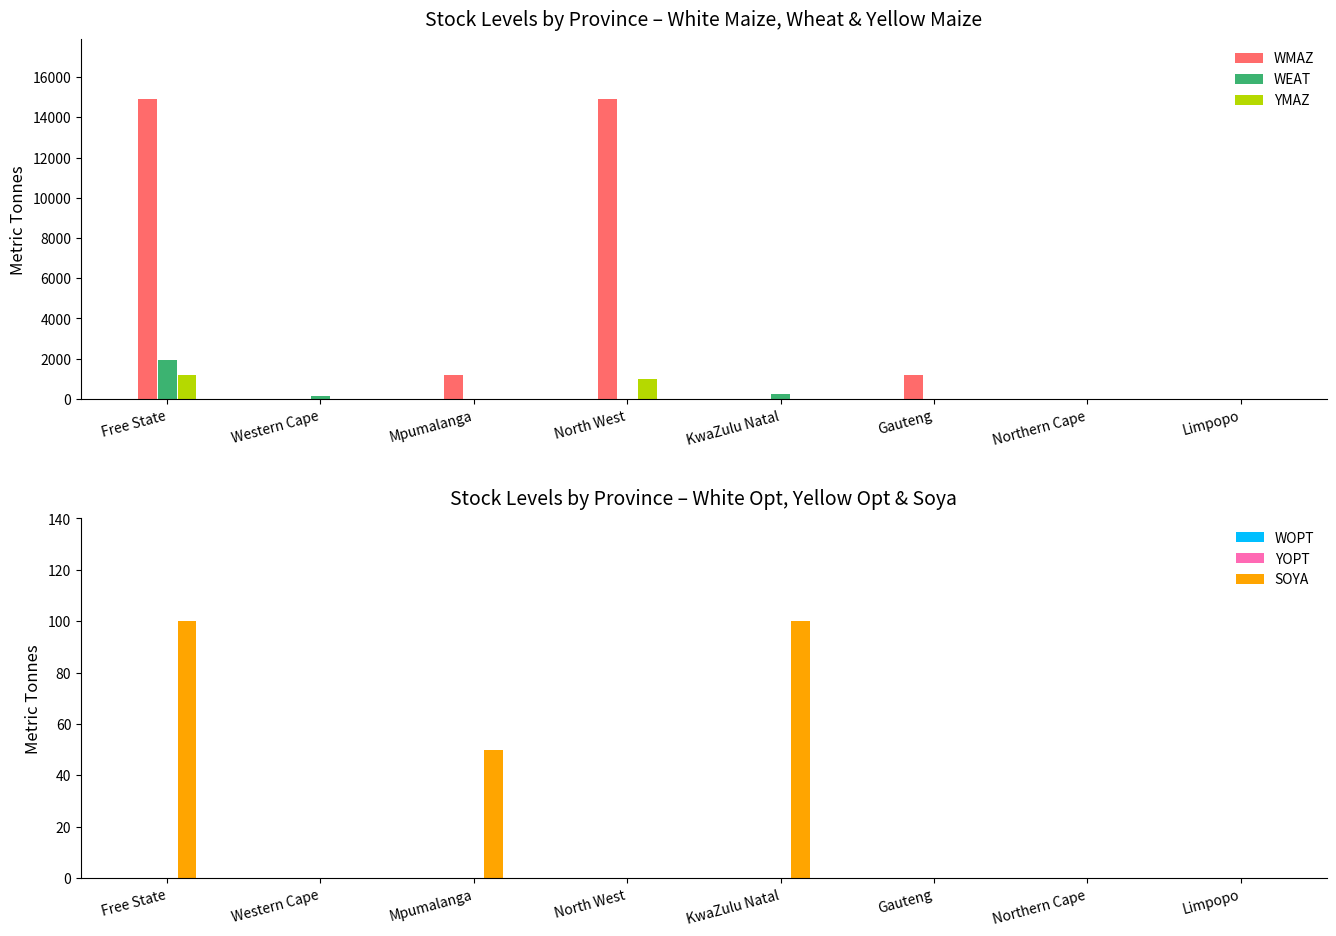

How many bars are there in total?

48